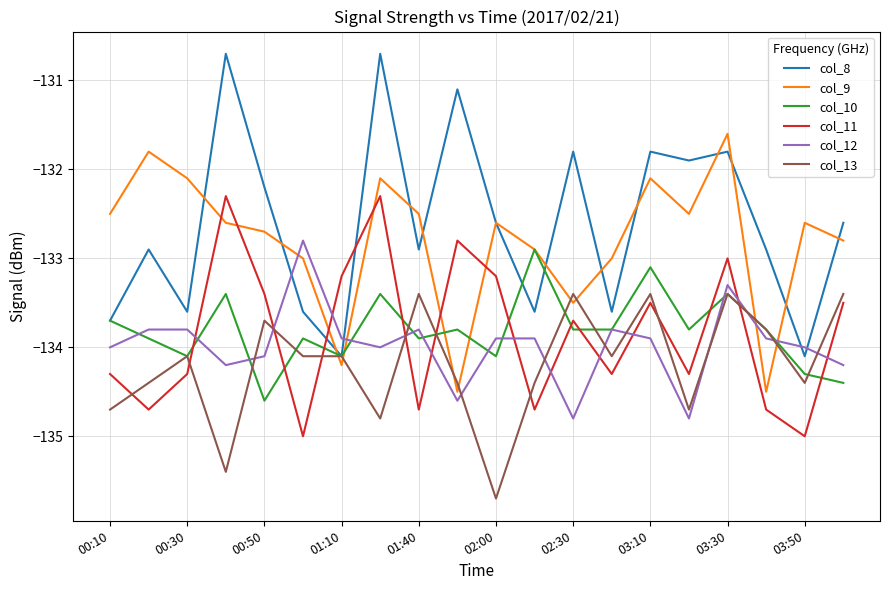

What is the minimum value shown in the chart?

-135.7